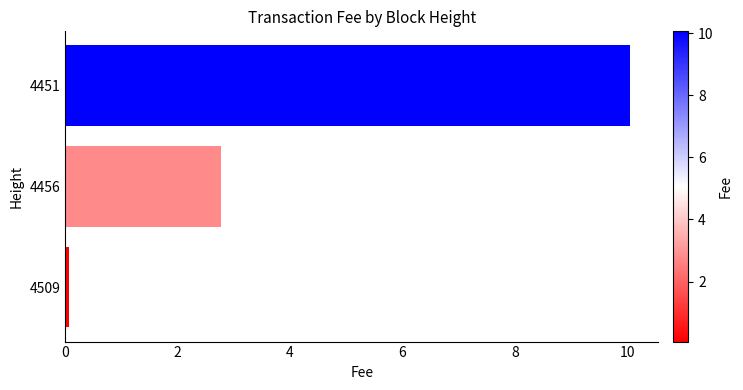

Reading top to bottom, transcribe all the data shown in this chart.

10.1	2.8	0.1